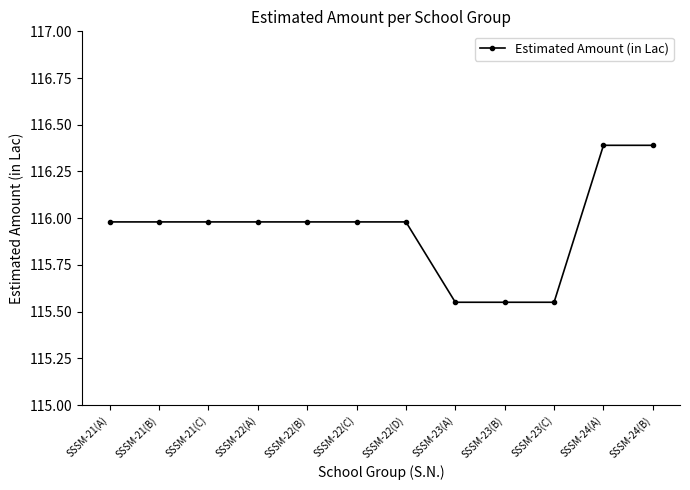

Approximately how many times larger is the value at SSSM-23(C) compared to SSSM-23(A)?

1.0